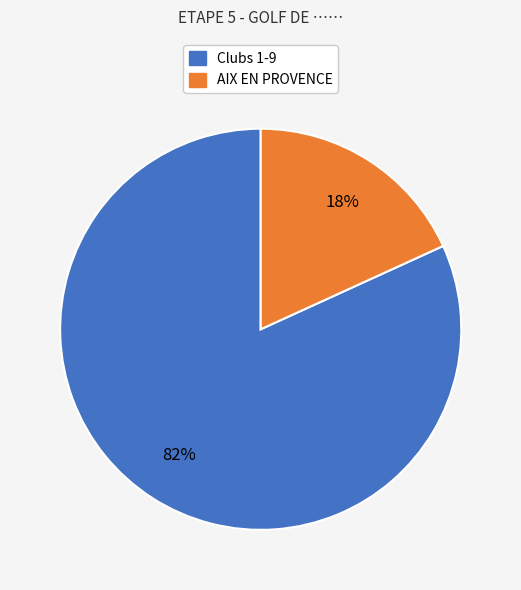

To the nearest percent, what is the average slice percentage?

50%